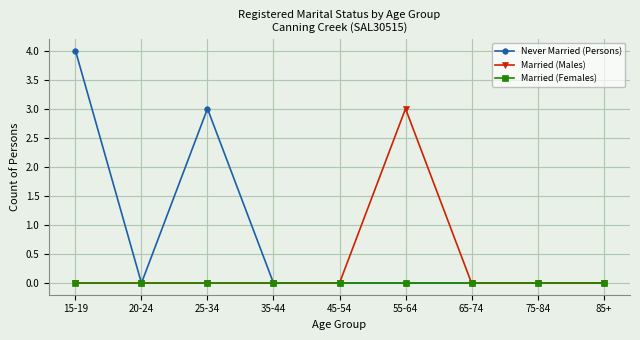

What is the maximum value shown in the chart?

4